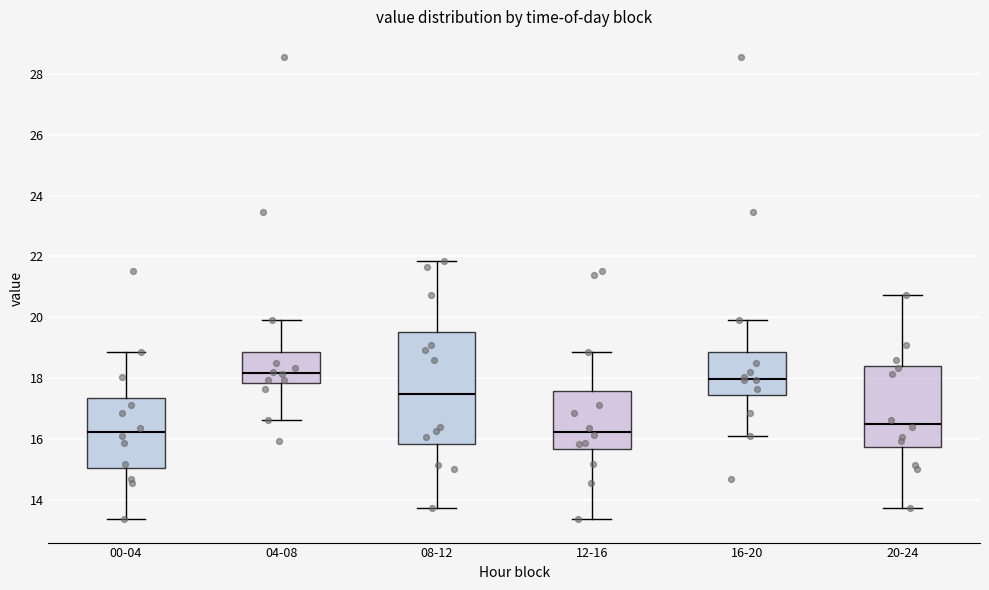

Reading left to right, transcribe this box plot: for each box, give where its median line is, the range the box spans, and where its two whiskers end, as read against the y-axis. The values are not printed on the chart, so give them approximately, as read against the axis.

00-04: median 16.2, box 15.0 to 17.4, whiskers 13.4 to 18.8
04-08: median 18.2, box 17.8 to 18.8, whiskers 16.6 to 20.0
08-12: median 17.4, box 15.8 to 19.6, whiskers 13.8 to 21.8
12-16: median 16.2, box 15.6 to 17.6, whiskers 13.4 to 18.8
16-20: median 18.0, box 17.4 to 18.8, whiskers 16.2 to 20.0
20-24: median 16.6, box 15.8 to 18.4, whiskers 13.8 to 20.8